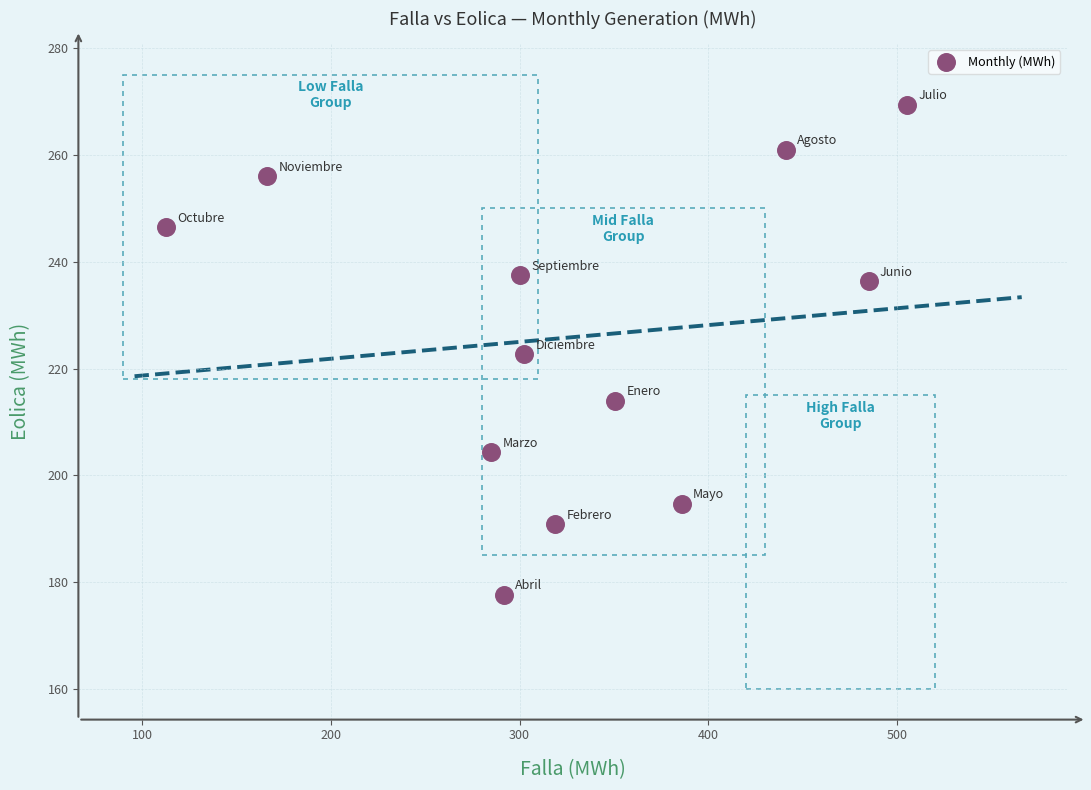

What is the average Y value?

225.9